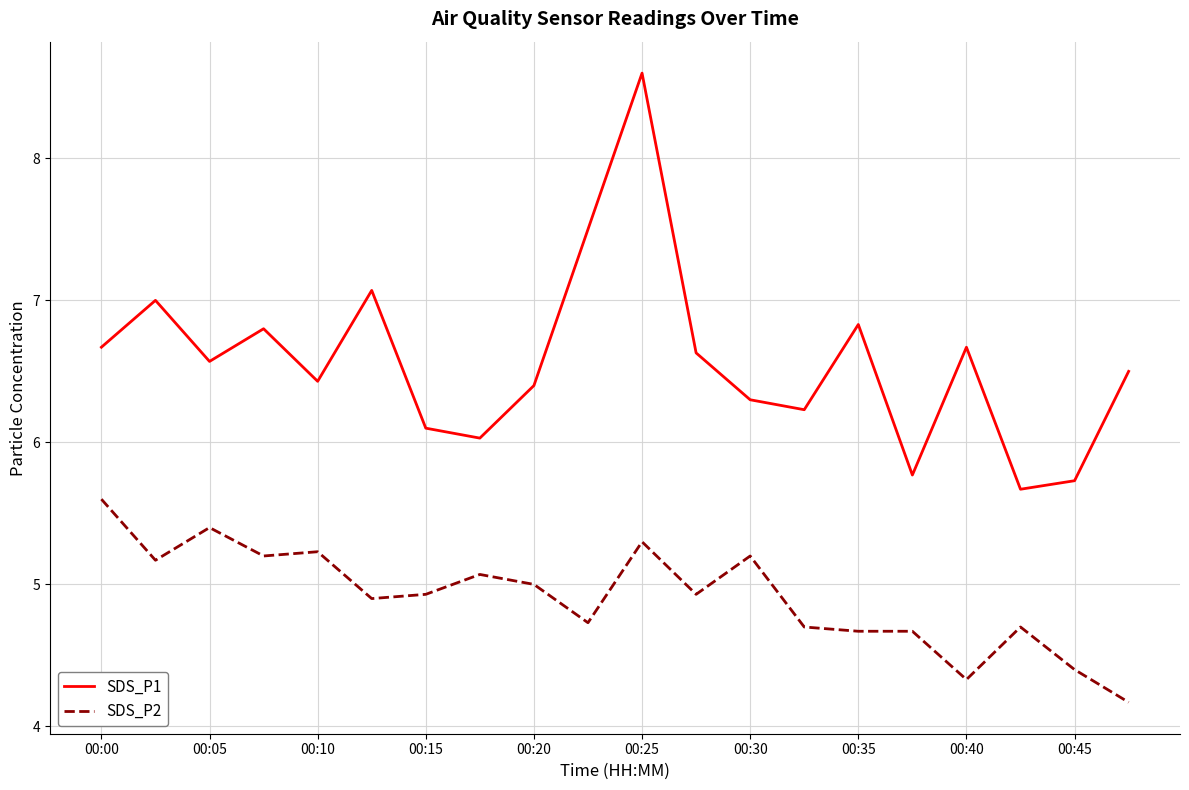

List the series in order of their peak value, highest first.

SDS_P1, SDS_P2